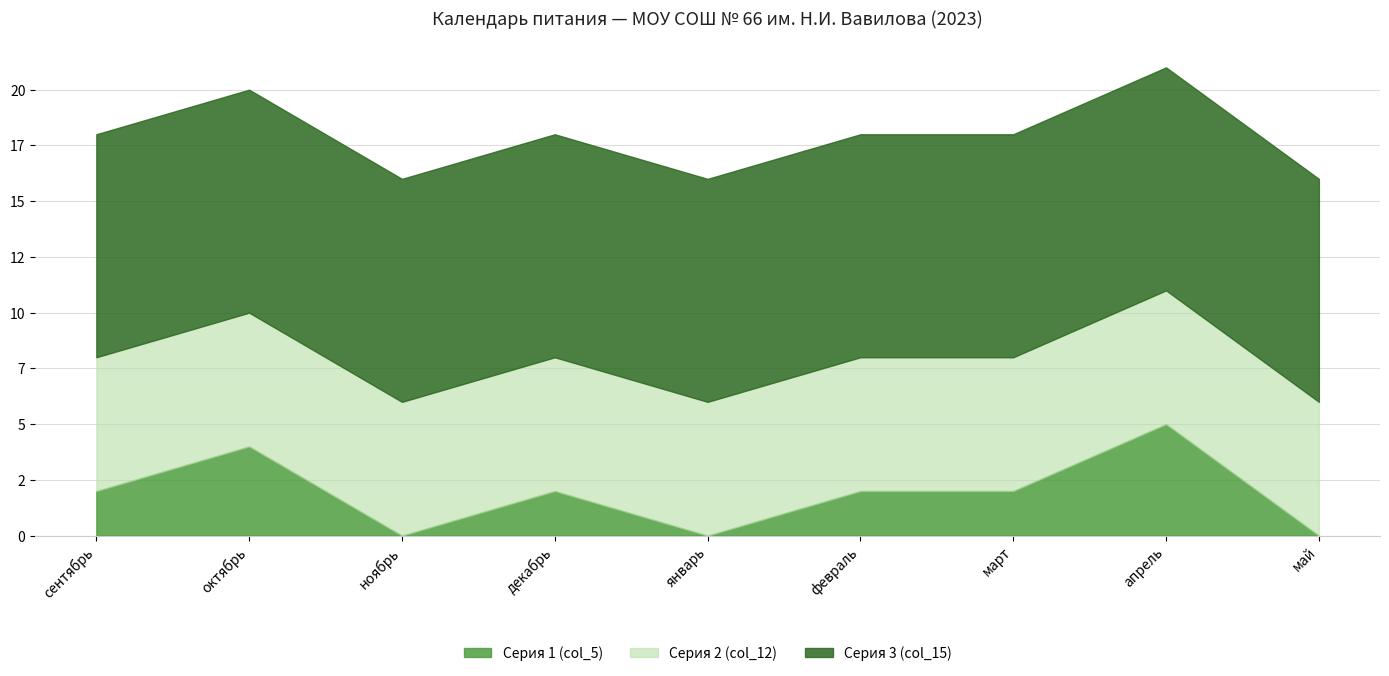

Does the chart have visible grid lines?

Yes